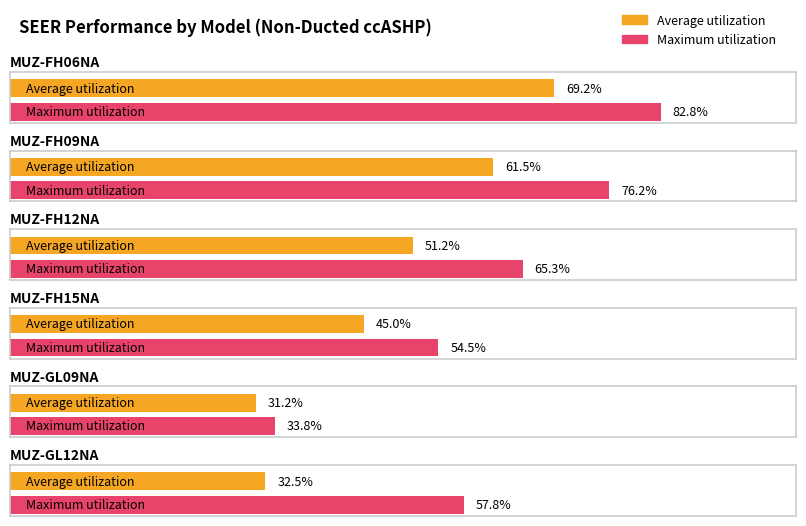

How many bars are there in each group?

2